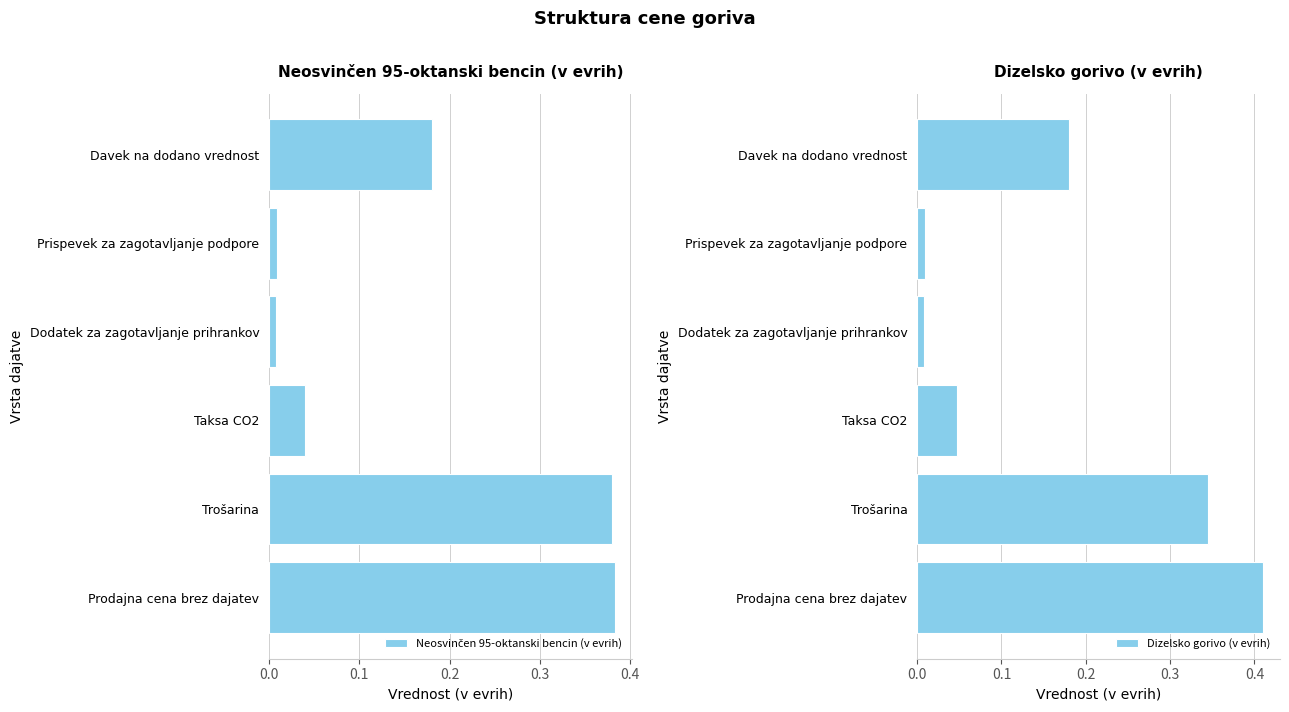

Count the number of data series in this chart.

2